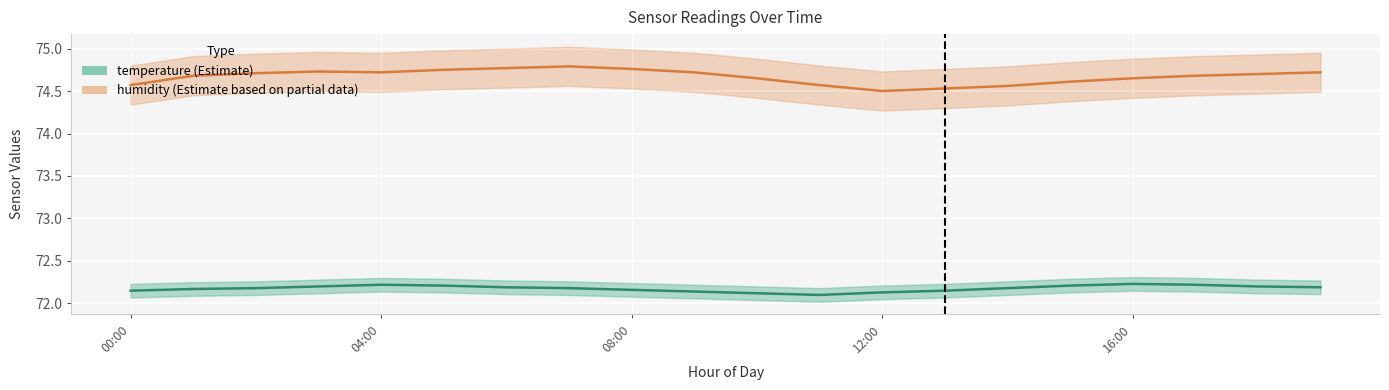

Is this an area chart (filled region under the line)?

No